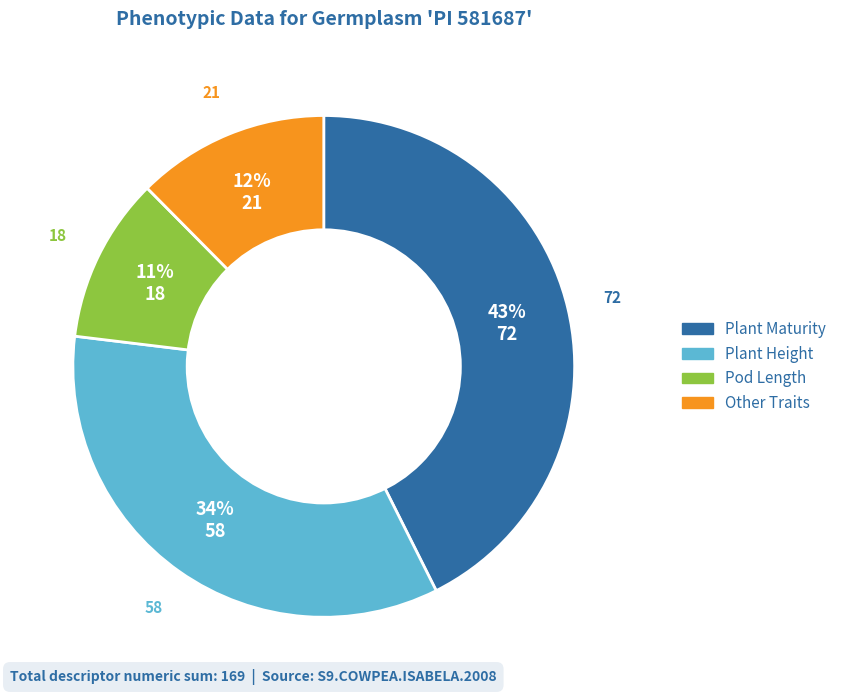

Count the number of slices in the pie.

4